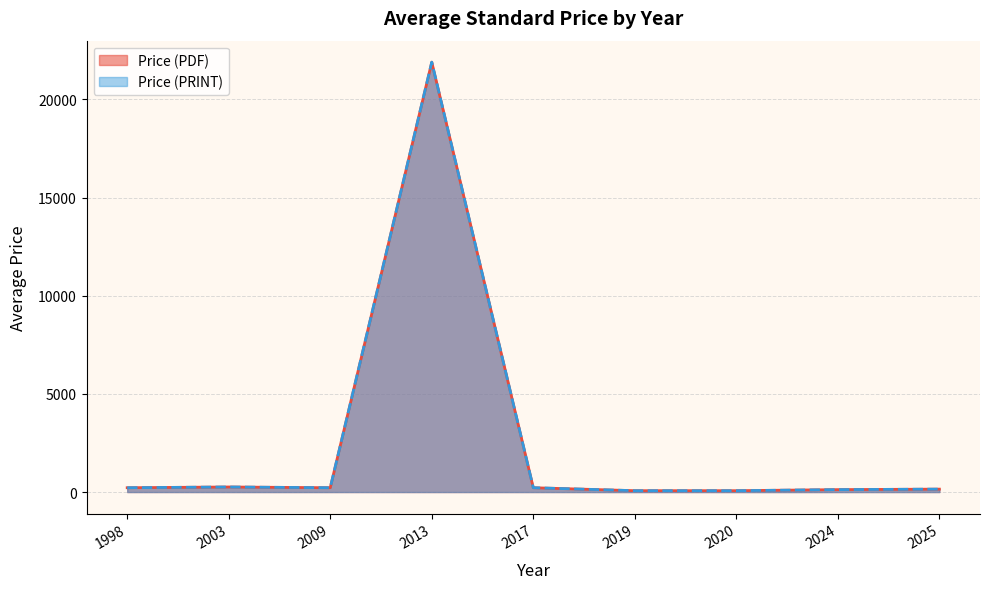

Which series has the largest total across all categories?

Price (PDF)